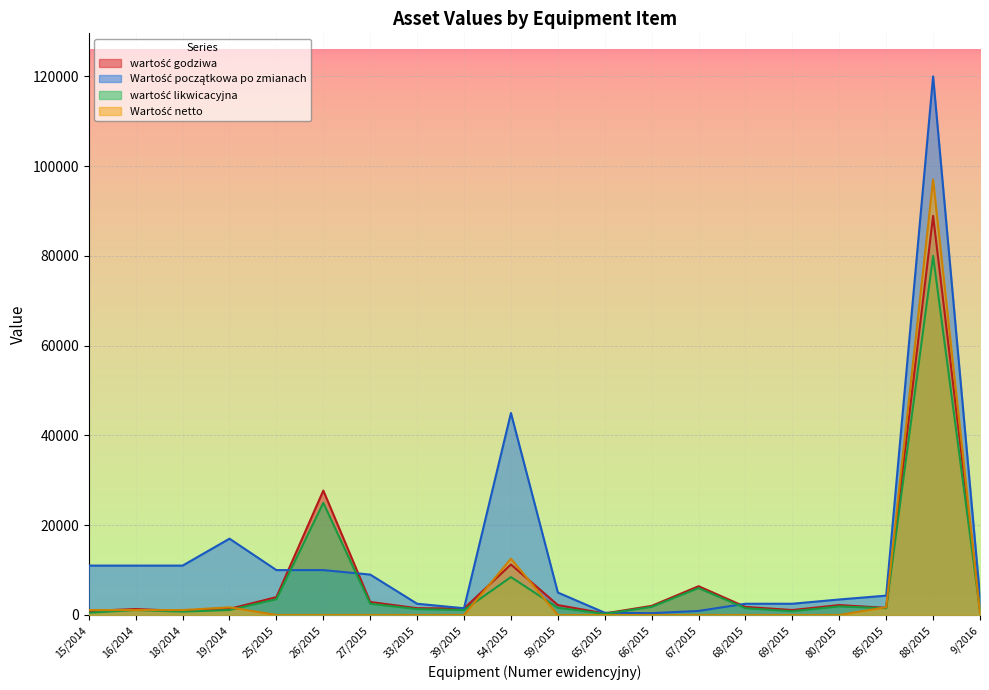

Rank the series by their maximum value, from lowest to highest.

wartość likwicacyjna, wartość godziwa, Wartość netto, Wartość początkowa po zmianach